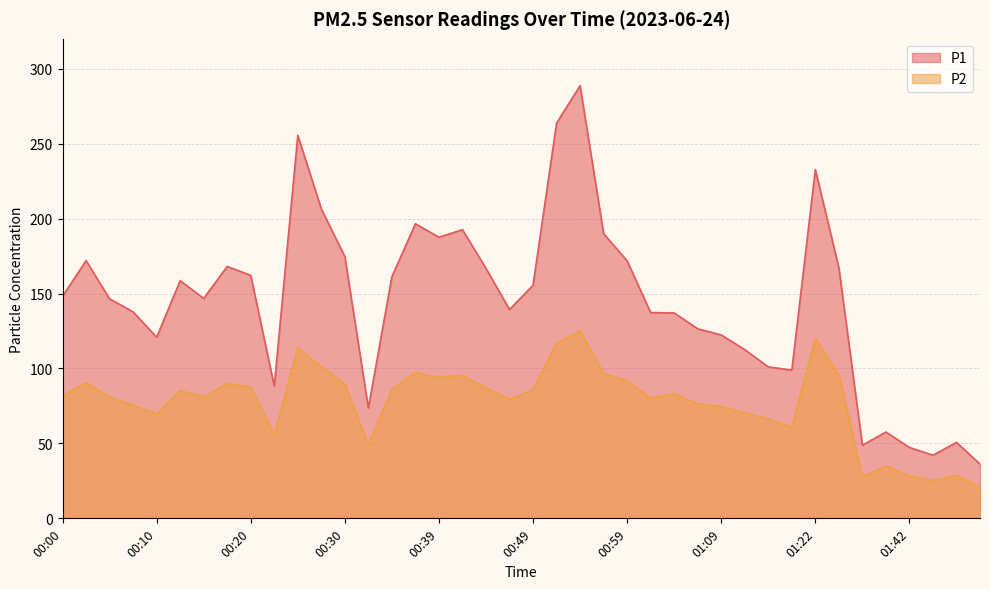

How many series are shown in this chart?

2